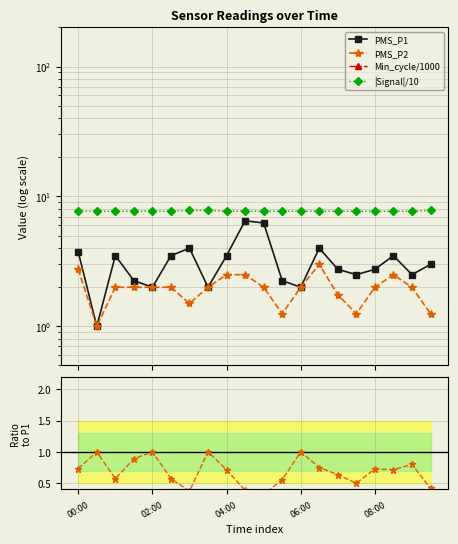

Where does the PMS_P2 series first go above 2?

00:00